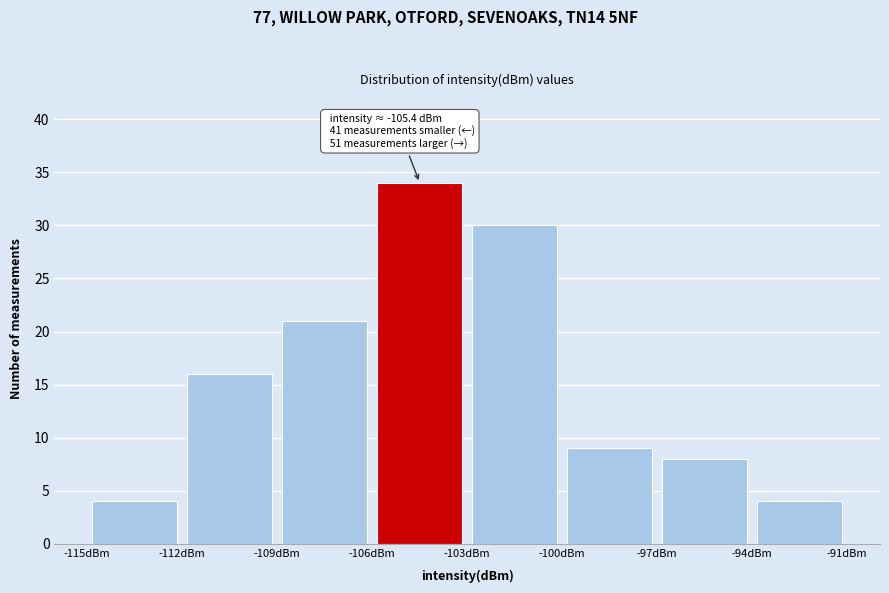

Which range on the x-axis has the tallest bar?

-106 to -103